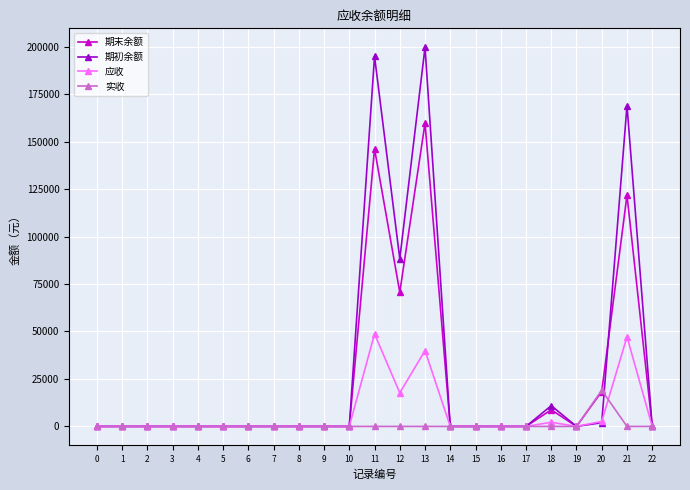

At how many categories does at least one series exceed 61132?

4